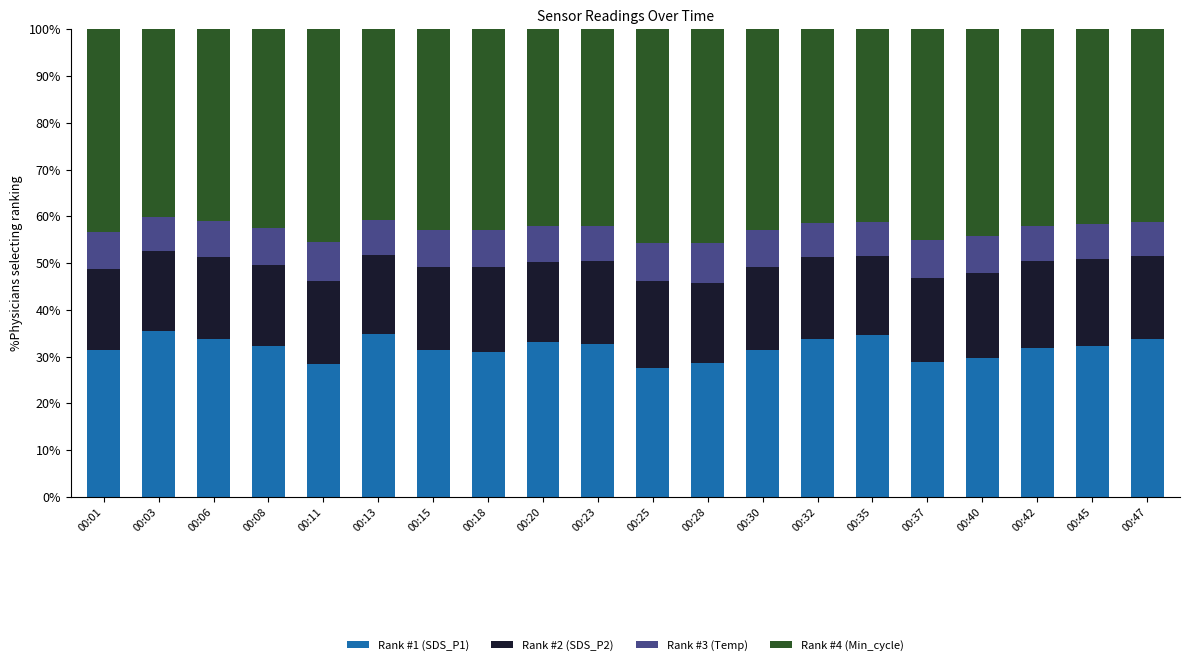

What is the total value across all series at 00:35?

100.0